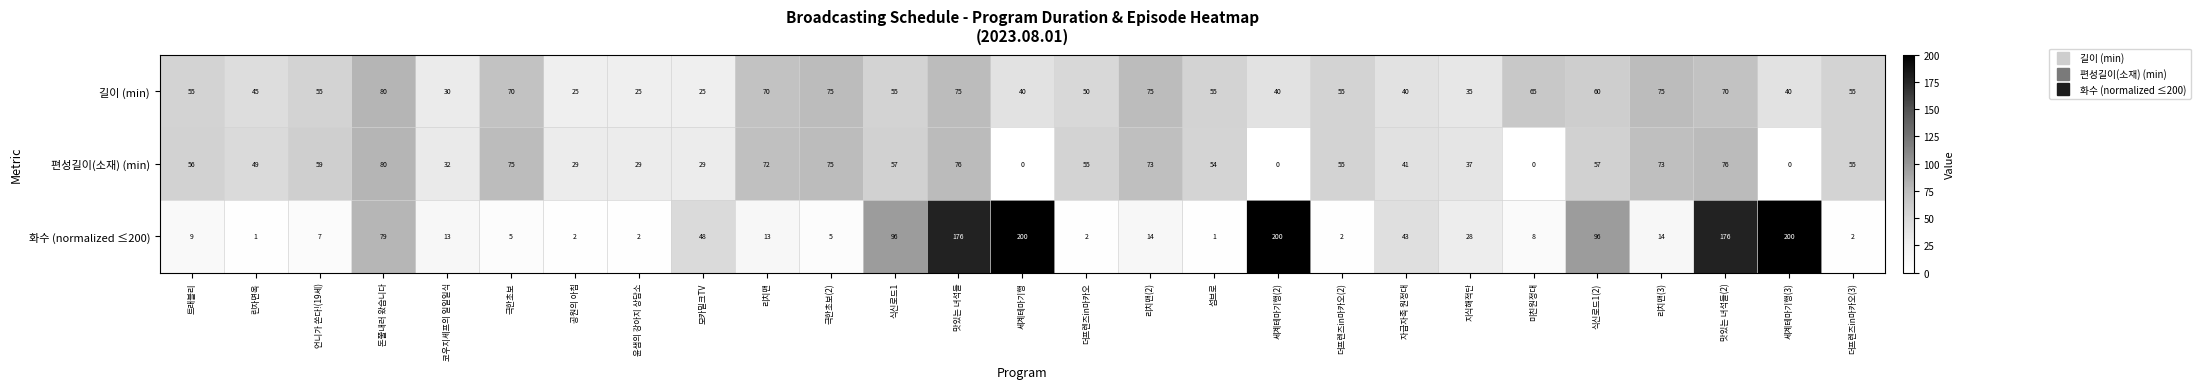

At which category is the sum across all series the highest?

맛있는 녀석들